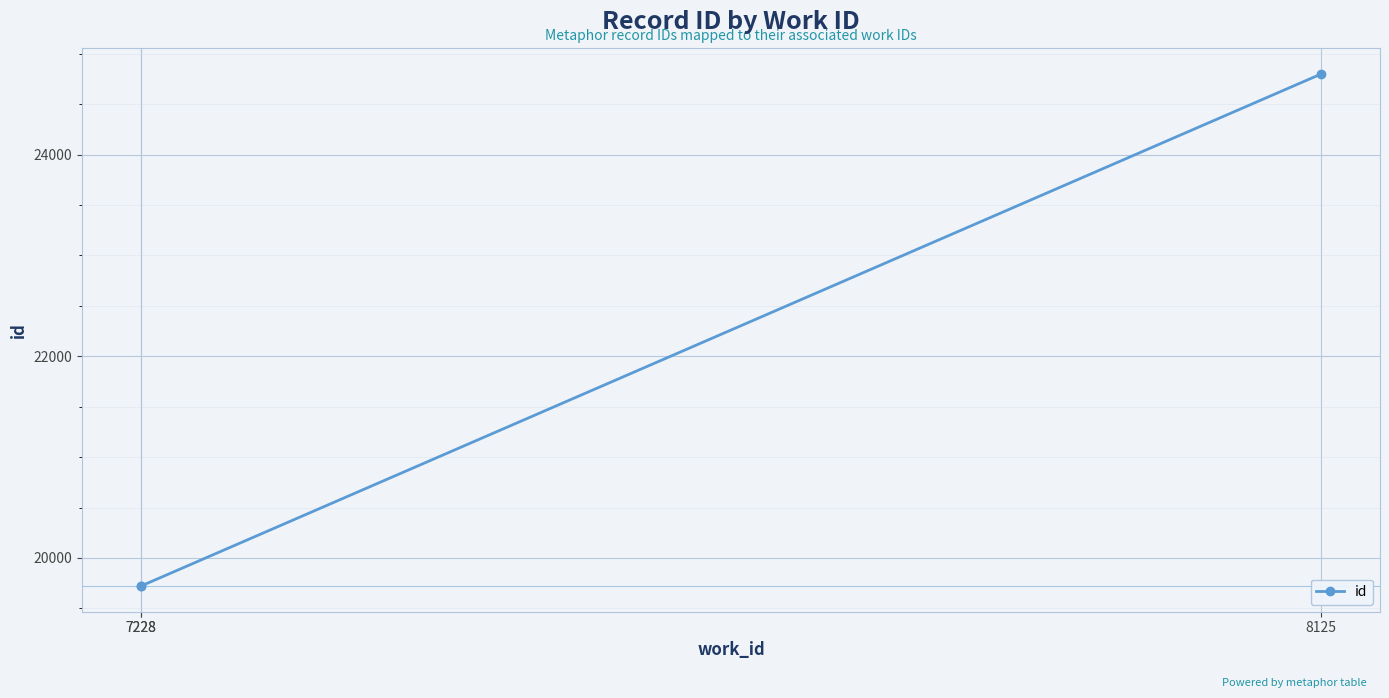

The chart shows a value of 19722 at 7228. True or false?

True